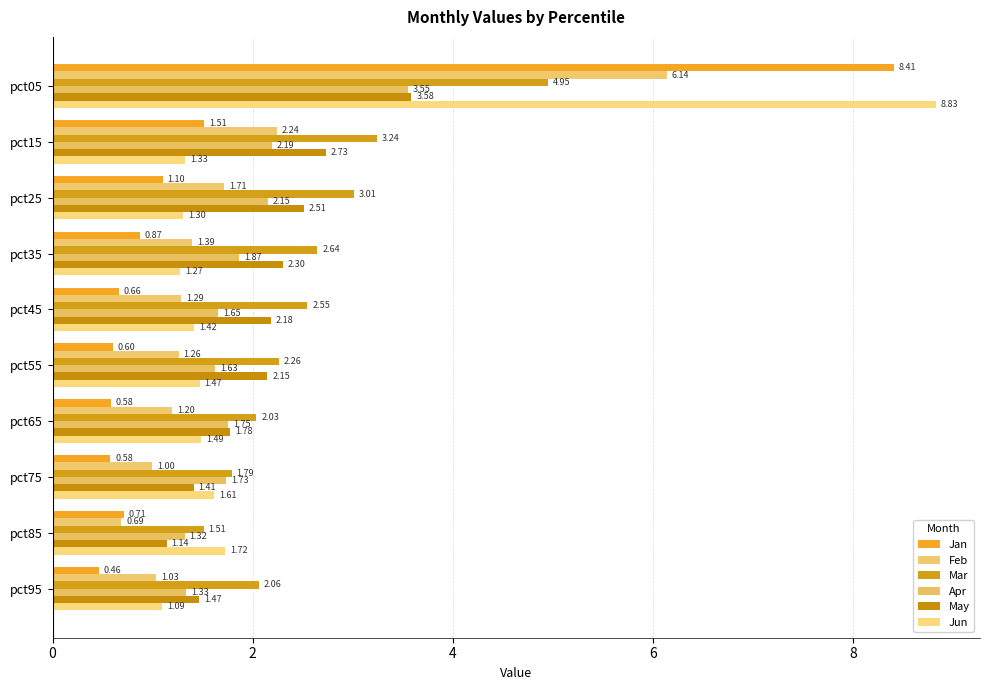

How many data points in Feb are above 1?

8